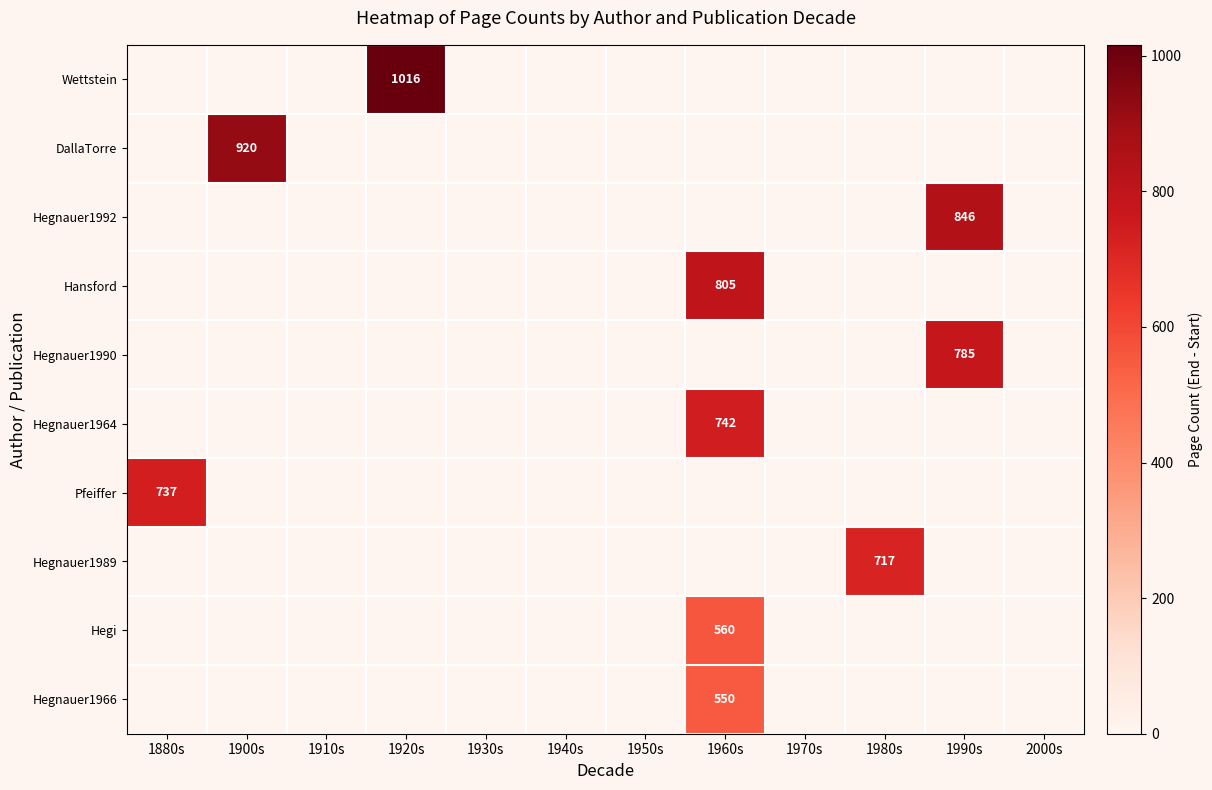

Is it true that Pfeiffer equals -274 at 1980s?

False